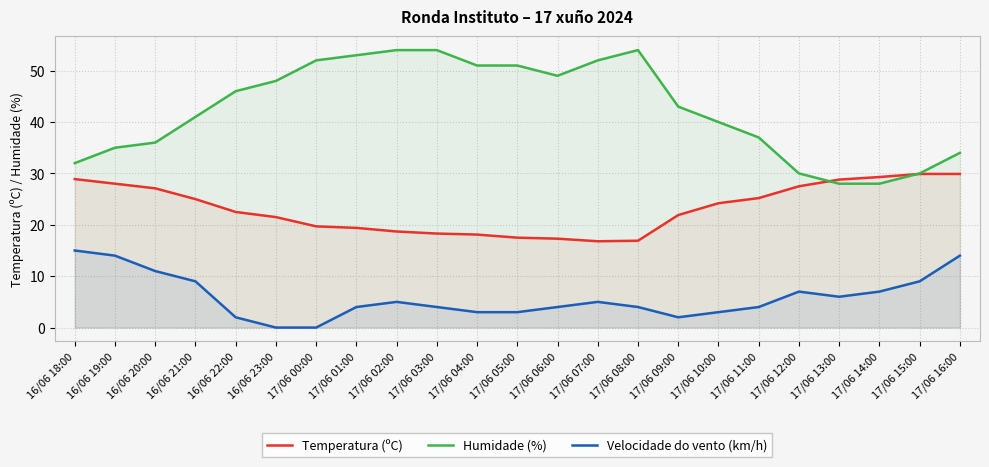

Where is the first local minimum for Humidade (%)?

17/06 06:00